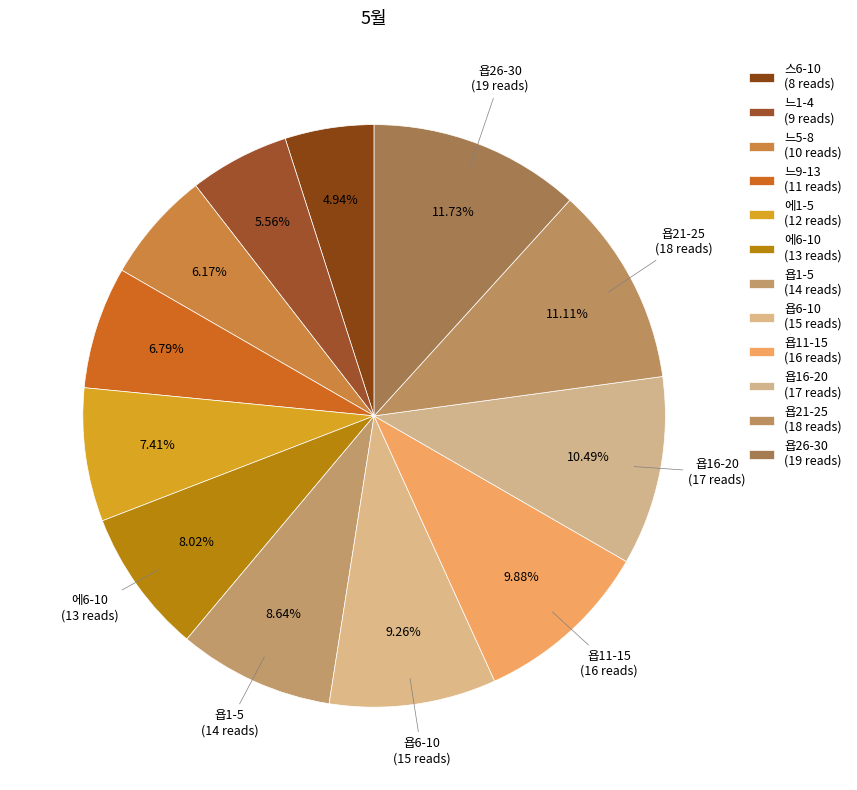

Combined, what portion of the pie is 욥1-5 and 욥6-10?

17.9%